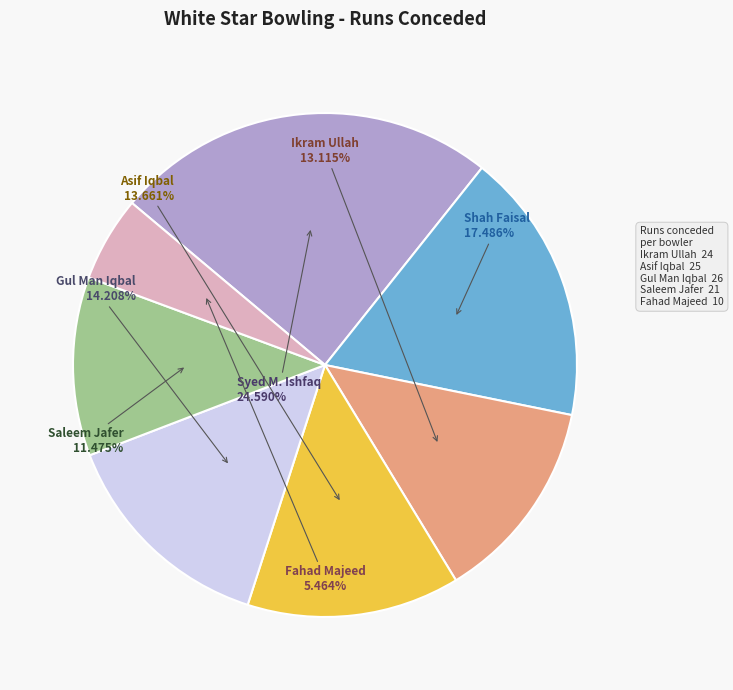

Is there a majority slice in this chart?

No